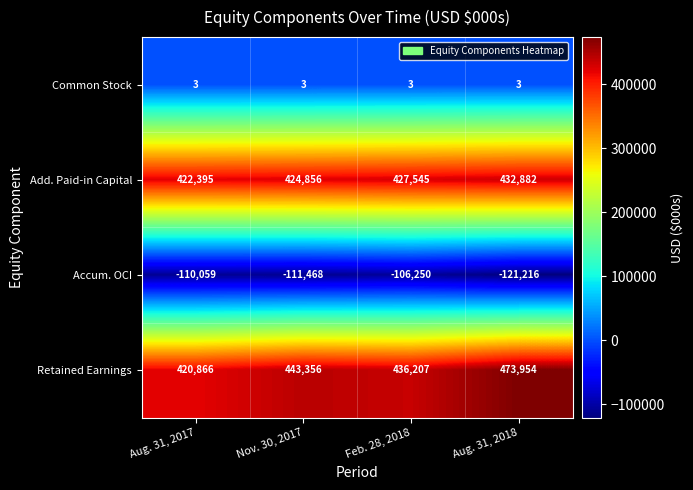

The value of Accum. OCI at Aug. 31, 2017 is -182453. True or false?

False